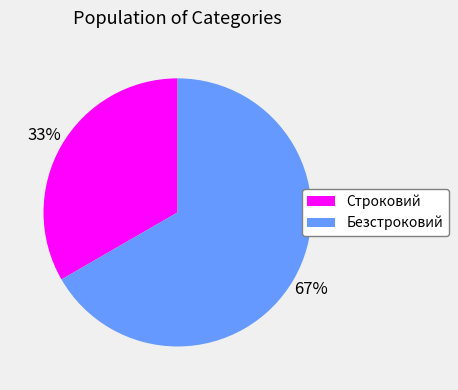

To the nearest percent, what portion does Безстроковий represent?

67%